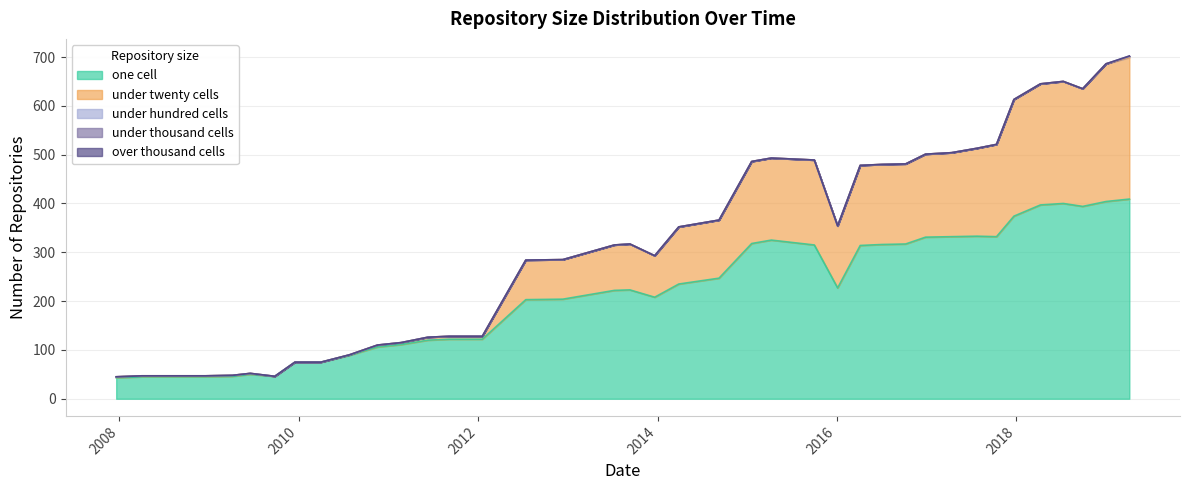

True or false: over_thousand_cells and under_hundred_cells intersect in this chart.

False